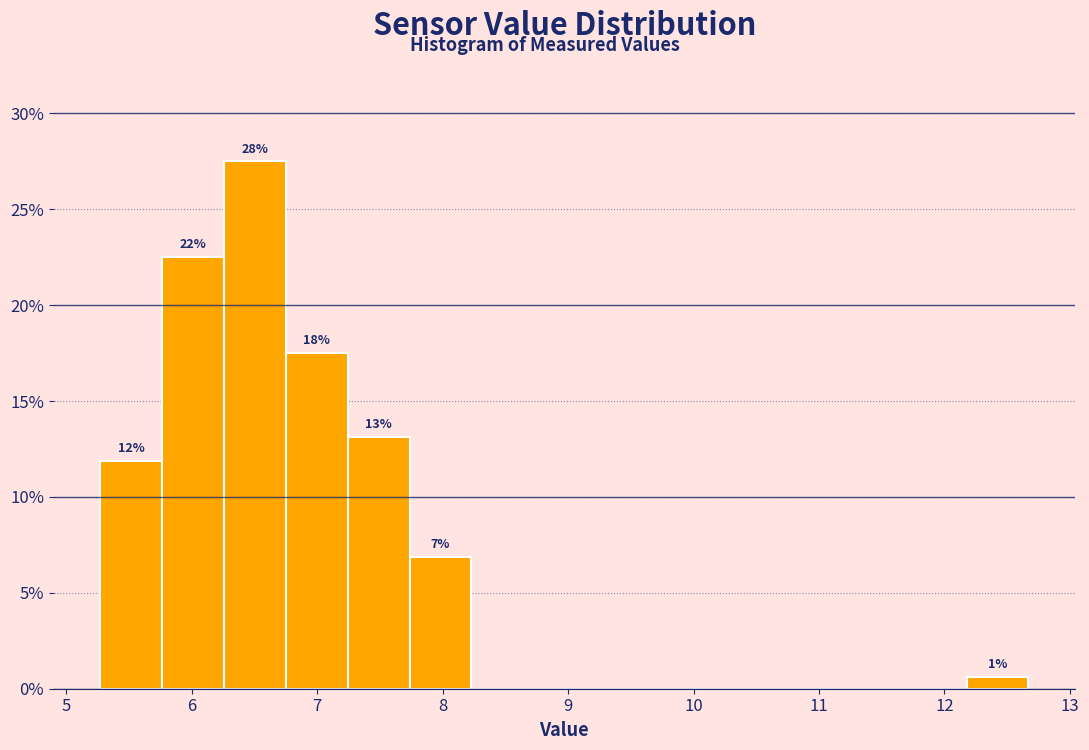

Which range on the x-axis has the tallest bar?

6.3 to 6.8